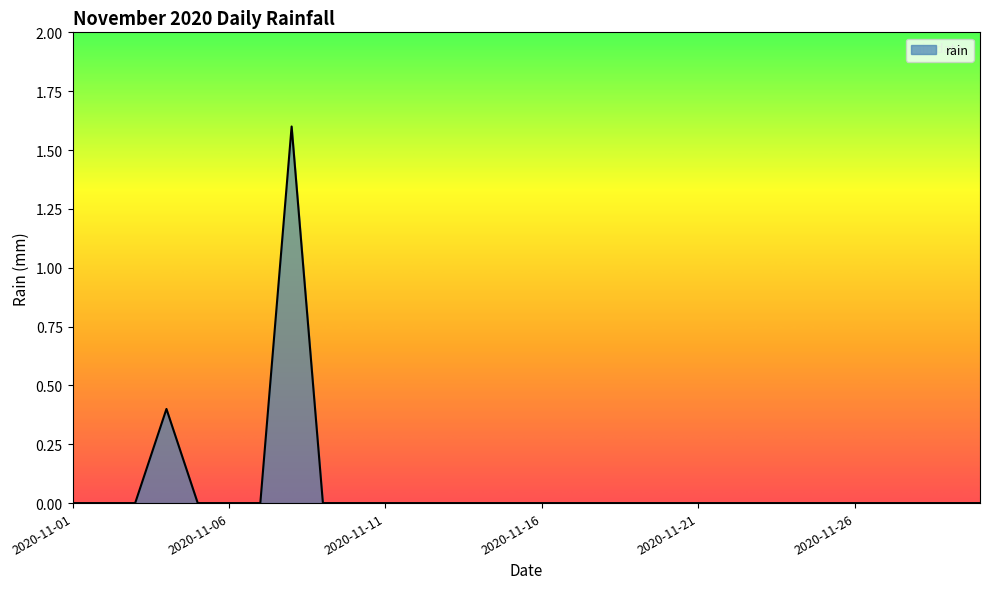

Count the values in the range 0 to 1.

29